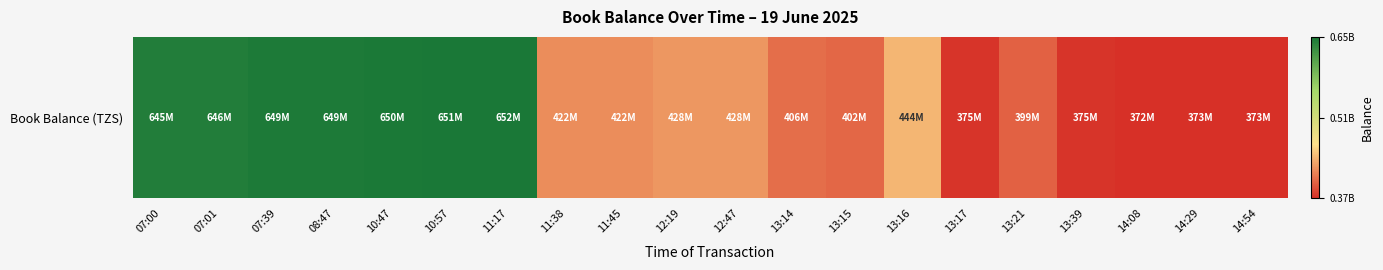

Which label corresponds to the smallest value in the chart?

14:08